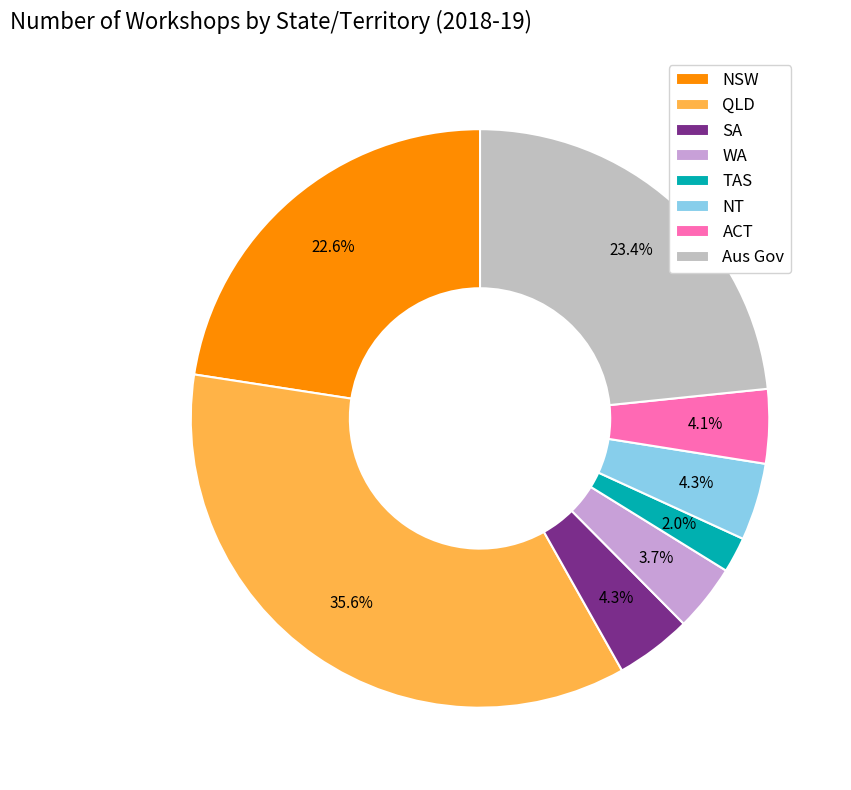

Count the number of slices in the pie.

8